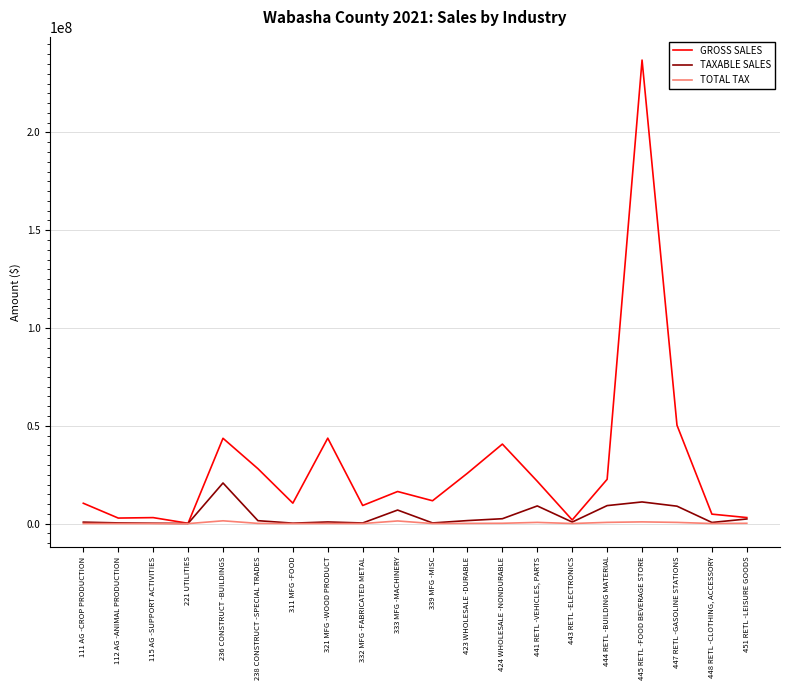

The value of GROSS SALES at 423 WHOLESALE -DURABLE is 25772395. True or false?

True